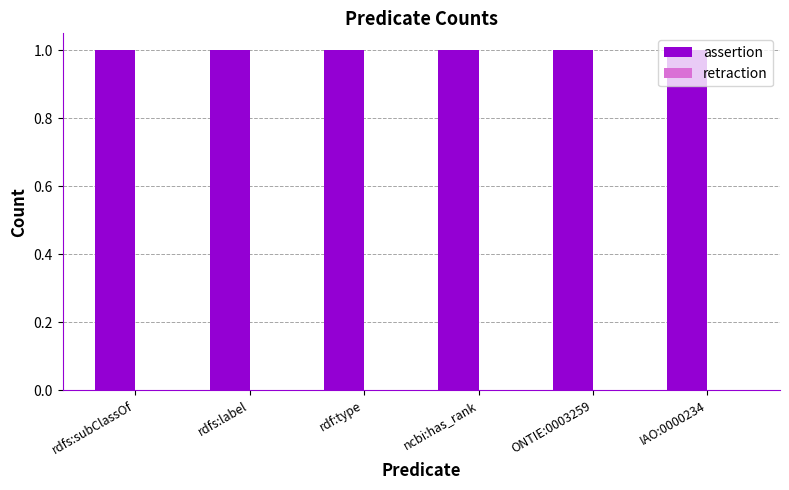

What position from the right is ncbi:has_rank?

3